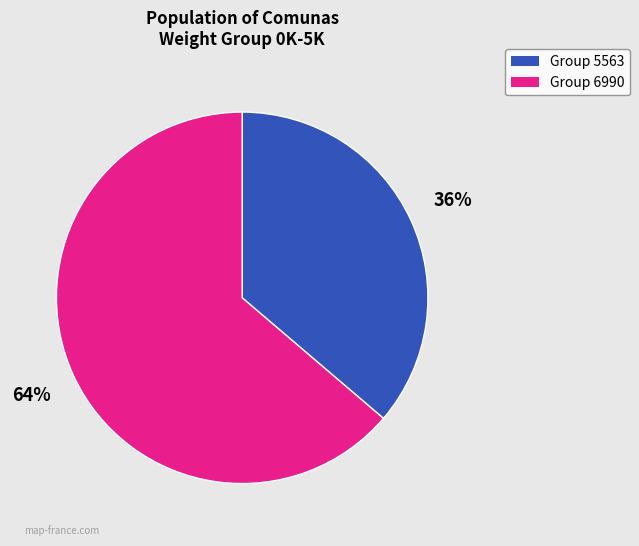

Is there any slice that represents more than half of the pie?

Yes